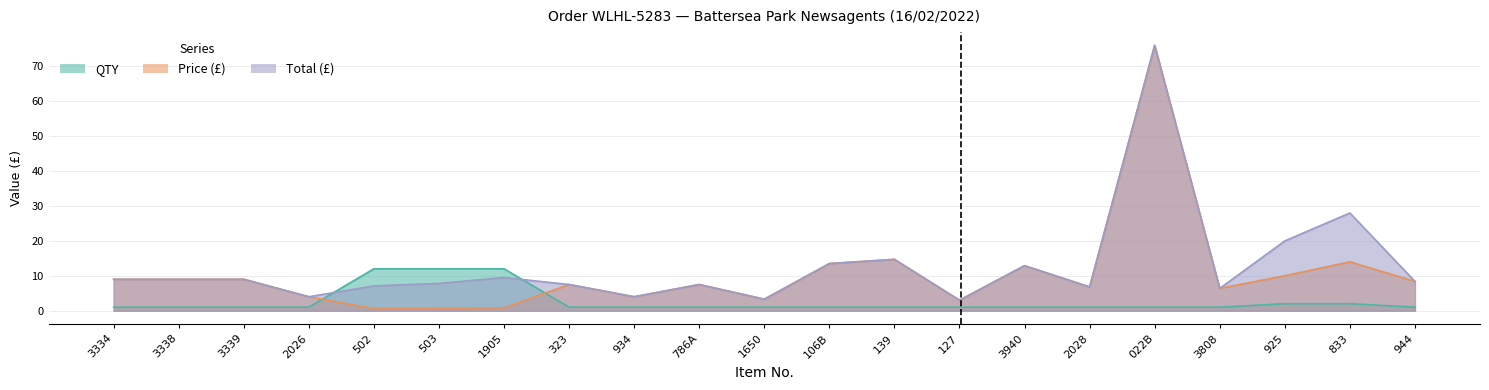

Rank the series by their average value, from highest to lowest.

Total, Price, QTY